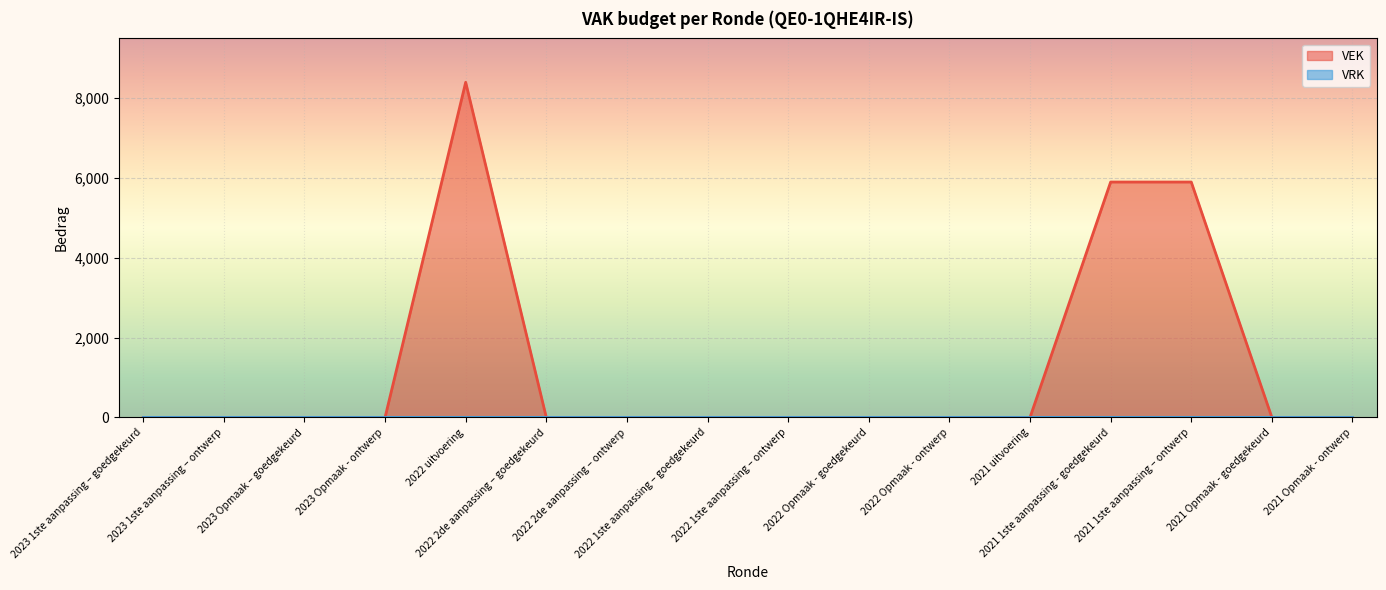

Reading left to right, list all the values displayed in this chart.

2023 1ste aanpassing – goedgekeurd=0	2023 1ste aanpassing – ontwerp=0	2023 Opmaak – goedgekeurd=0	2023 Opmaak - ontwerp=0	2022 uitvoering=8400	2022 2de aanpassing – goedgekeurd=0	2022 2de aanpassing – ontwerp=0	2022 1ste aanpassing – goedgekeurd=0	2022 1ste aanpassing – ontwerp=0	2022 Opmaak - goedgekeurd=0	2022 Opmaak - ontwerp=0	2021 uitvoering=0	2021 1ste aanpassing - goedgekeurd=5900	2021 1ste aanpassing – ontwerp=5900	2021 Opmaak - goedgekeurd=0	2021 Opmaak - ontwerp=0